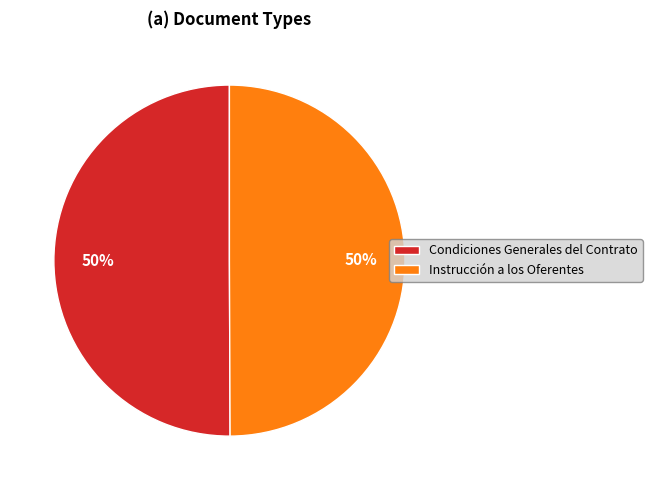

What is the ratio of the value at Instrucción a los Oferentes to the value at Condiciones Generales del Contrato?

1.0